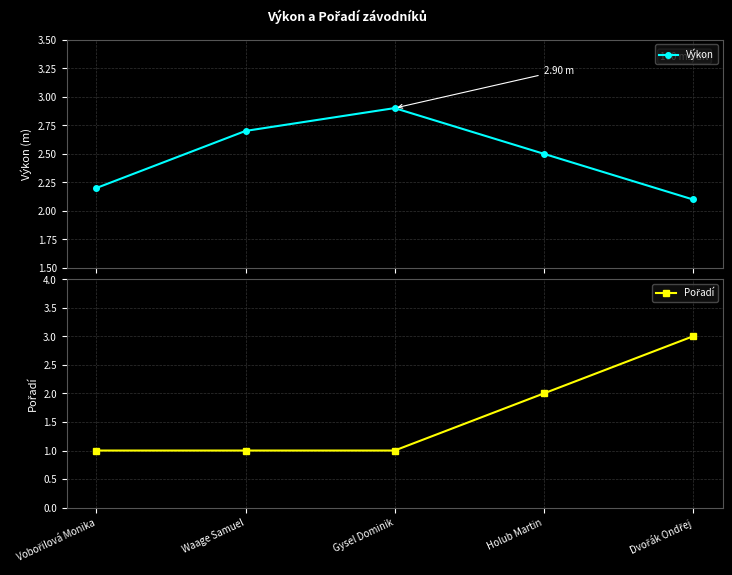

The value of Pořadí at Vobořilová Monika is 1.7. True or false?

False